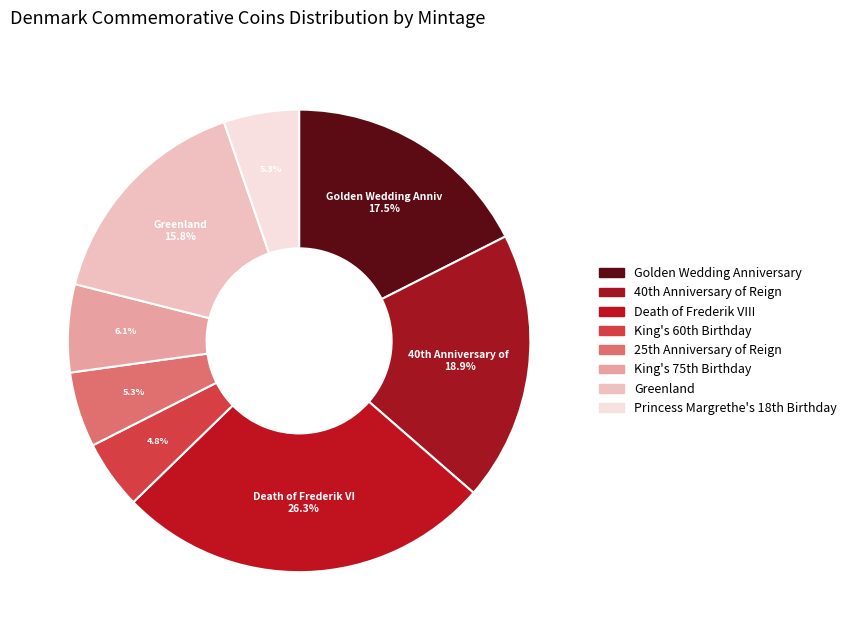

The Death of Frederik VIII slice represents 40% of the pie. True or false?

False